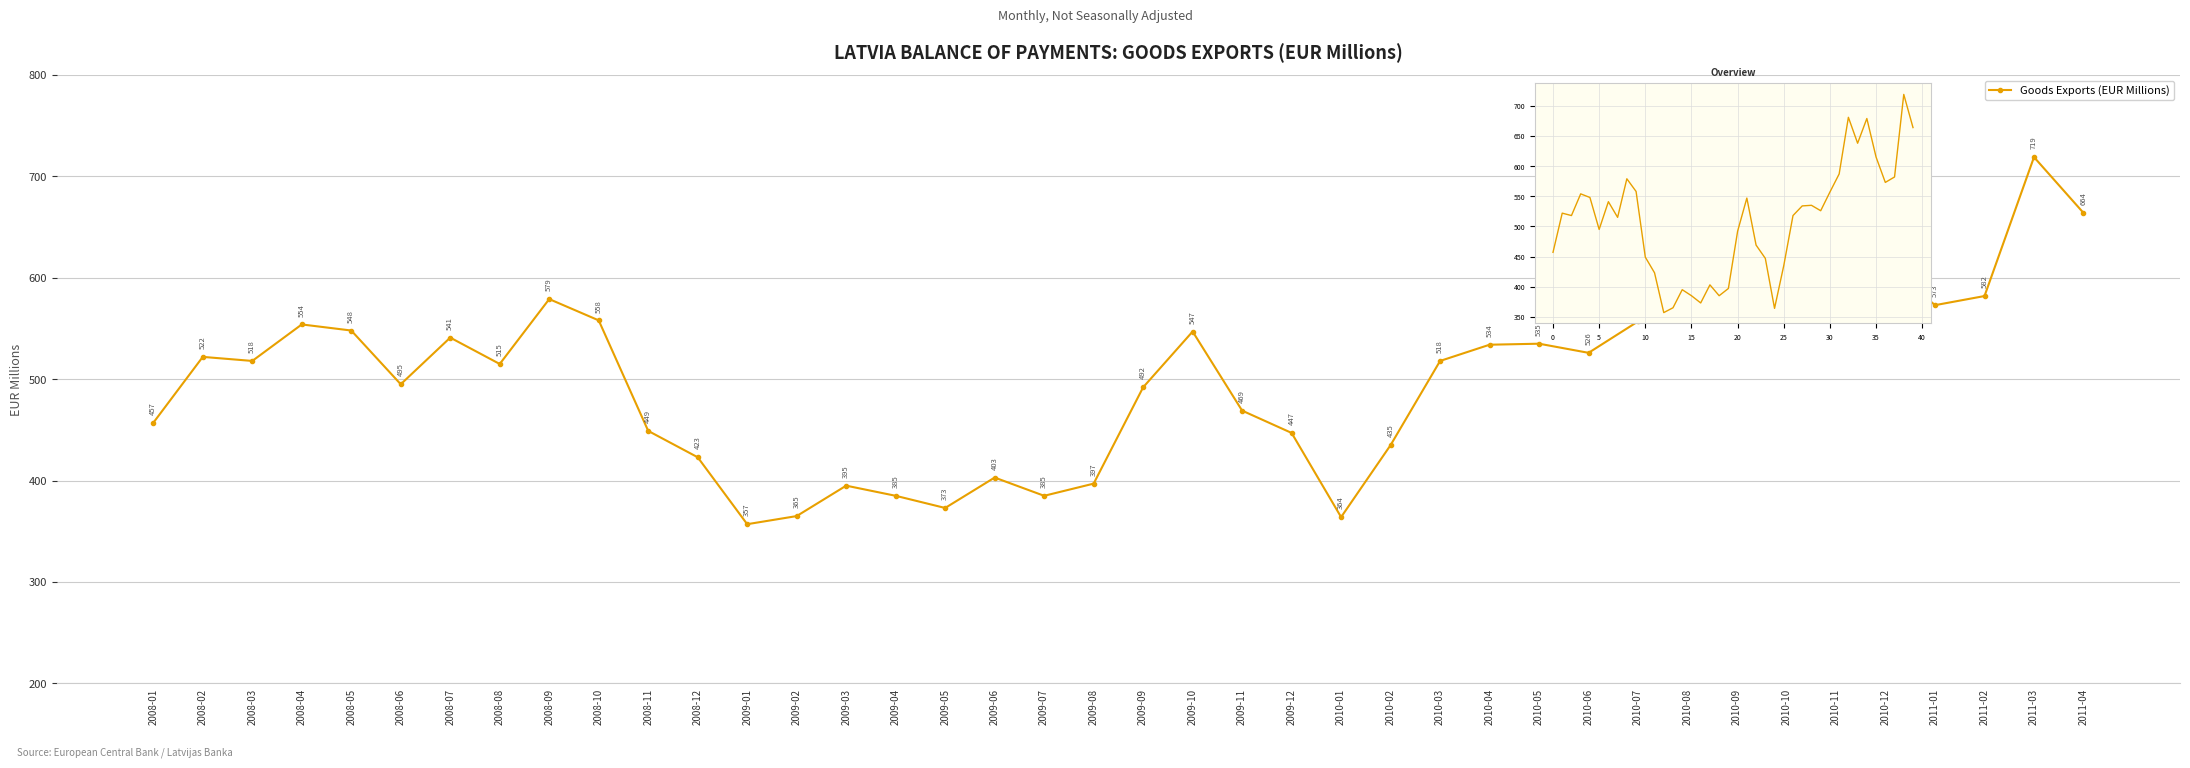

What is the label of the 25th point from the left?

2010-01